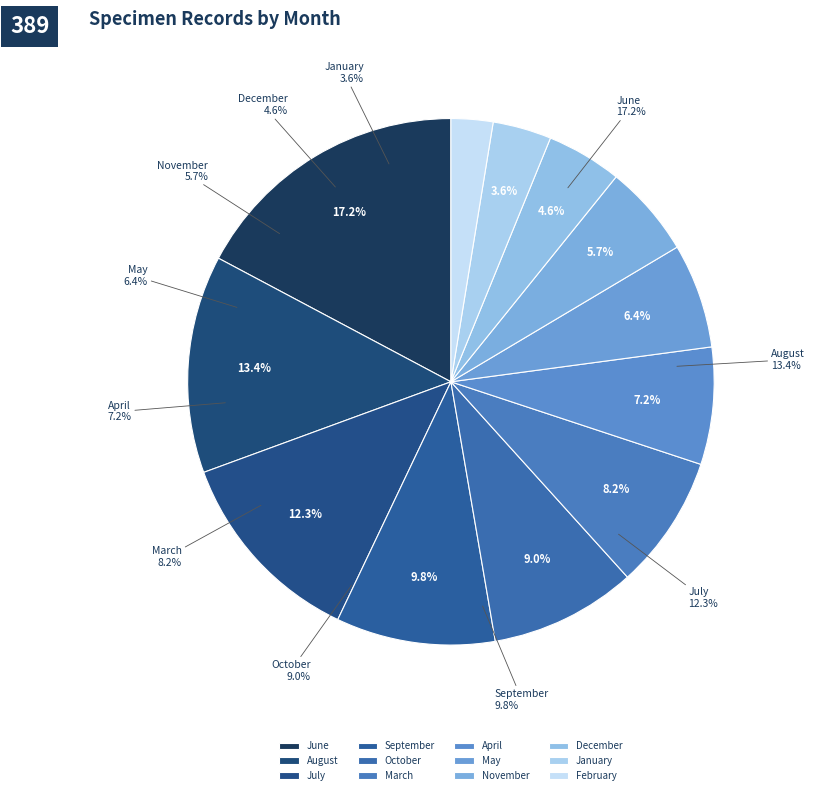

Rank the categories by value from highest to lowest.

6, 8, 7, 9, 10, 3, 4, 5, 11, 12, 1, 2